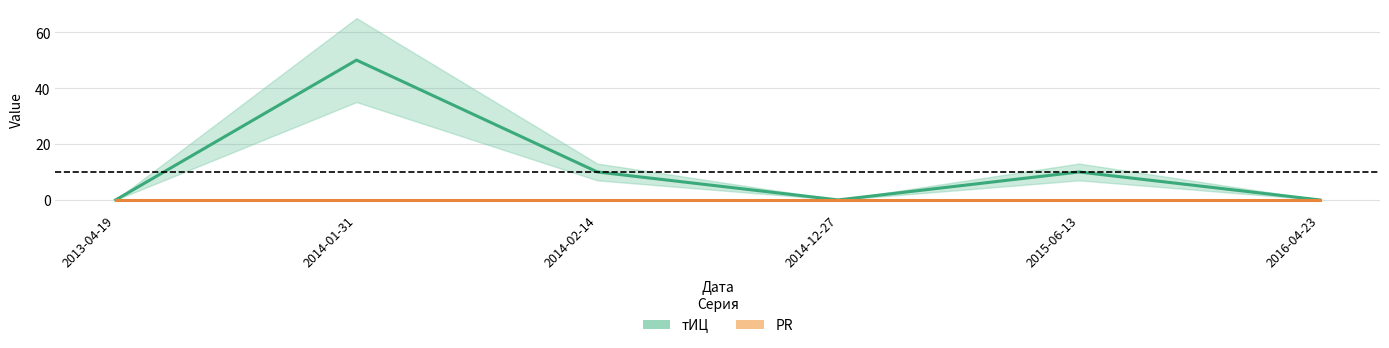

Which series has the largest total across all categories?

тИЦ line